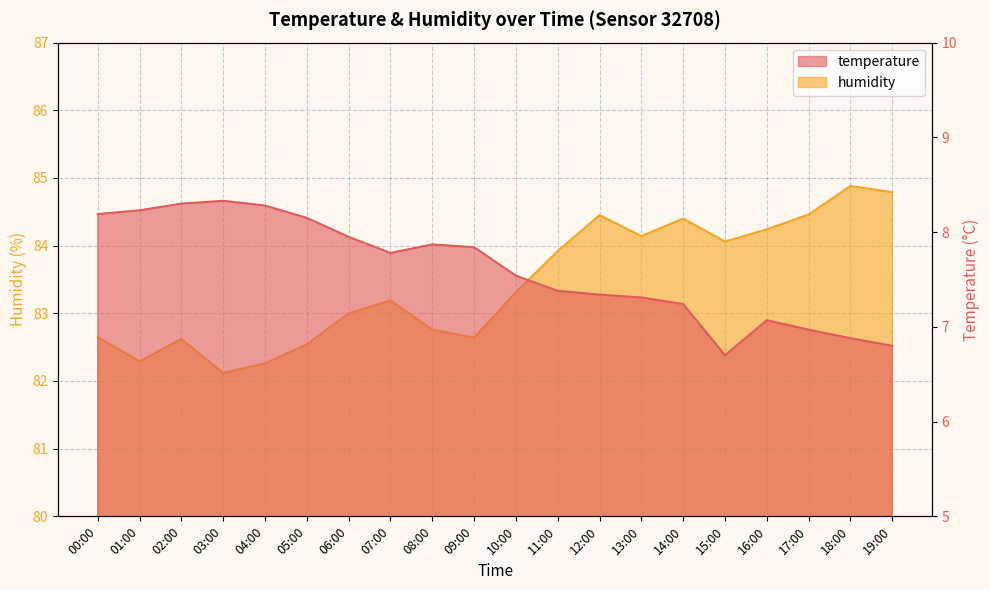

Does the chart display data point markers on the line(s)?

No